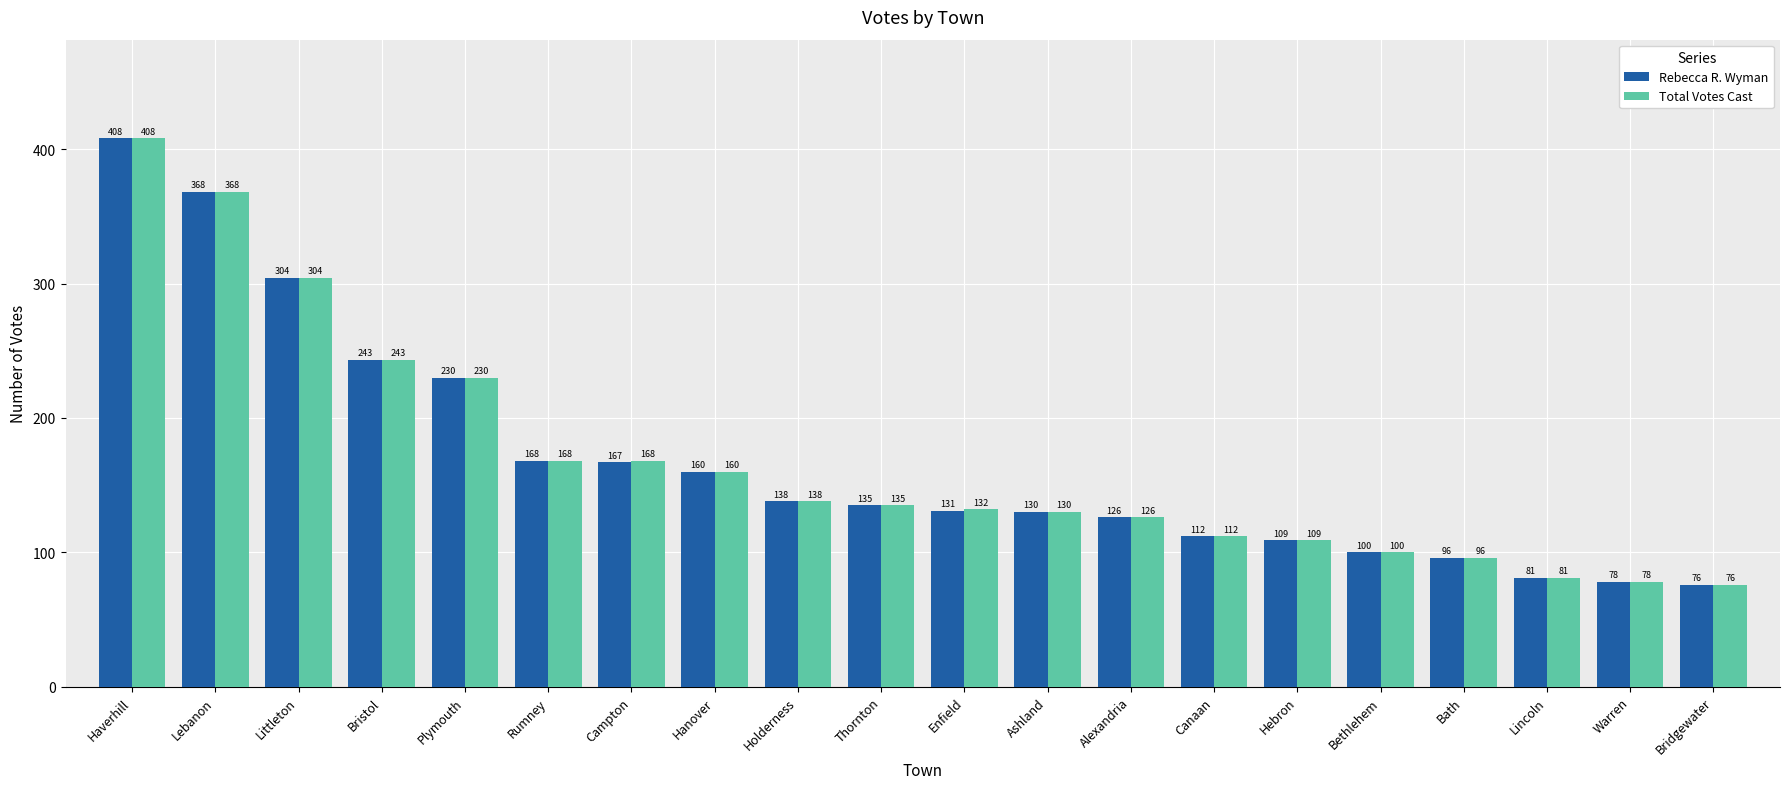

What is the total value across all series at Campton?

335